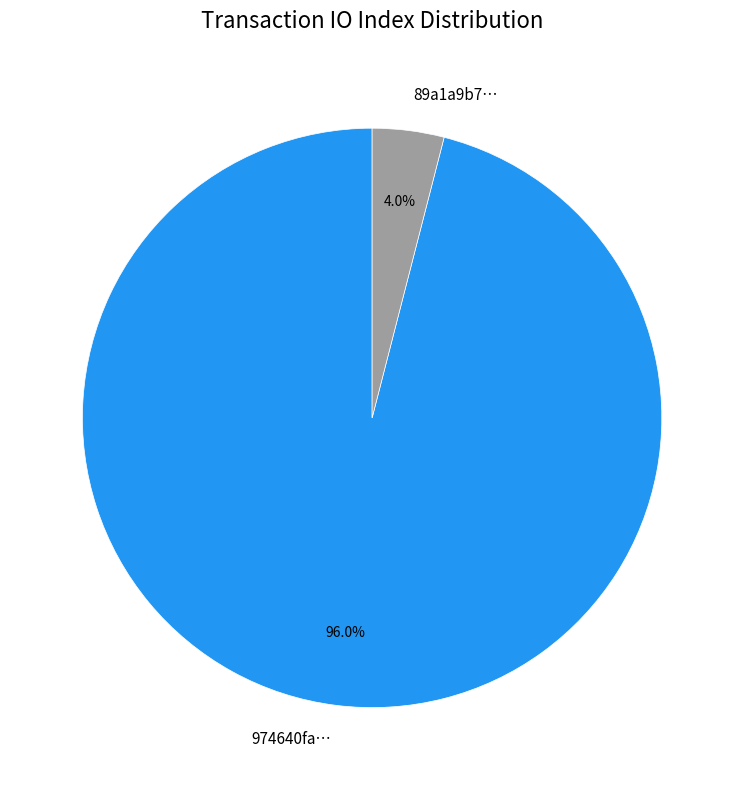

Which slice represents more than half of the pie?

974640fa…